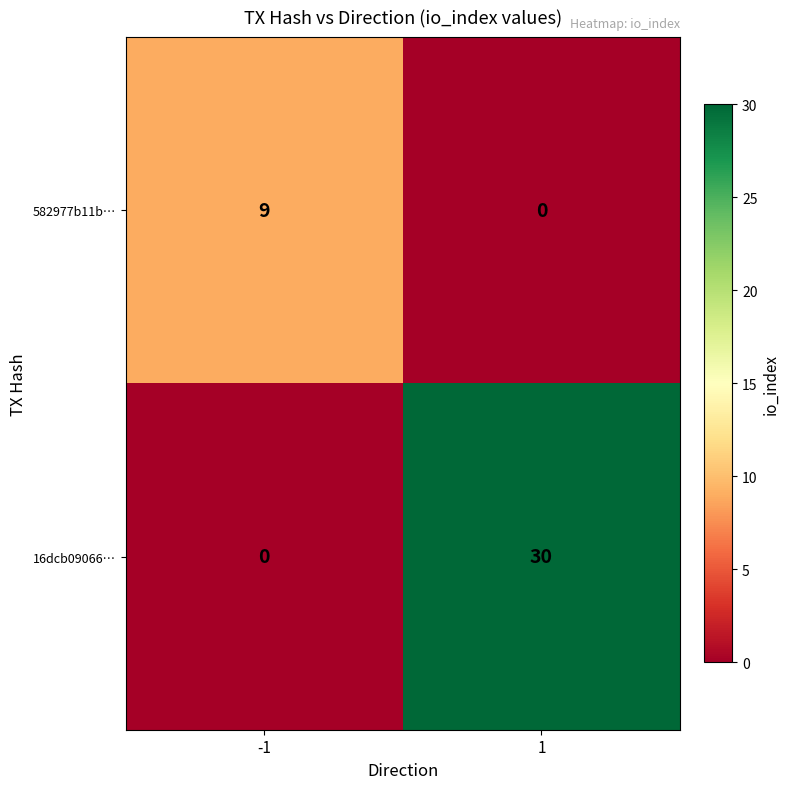

Which series changed the most between -1 and 1?

16dcb09066…